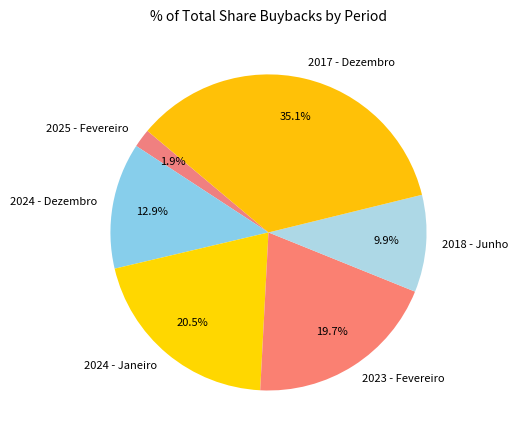

Which category has the smallest portion of the pie?

2025 - Fevereiro